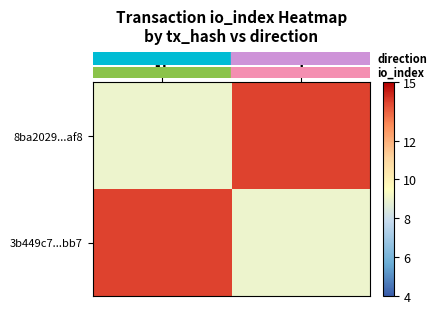

How many series are shown in this chart?

2